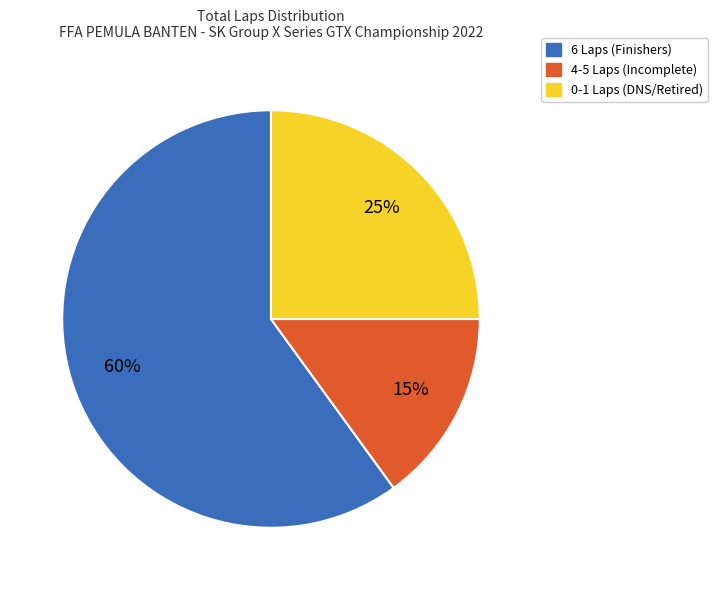

To the nearest percent, what is the difference between the largest and smallest slice percentages?

45%